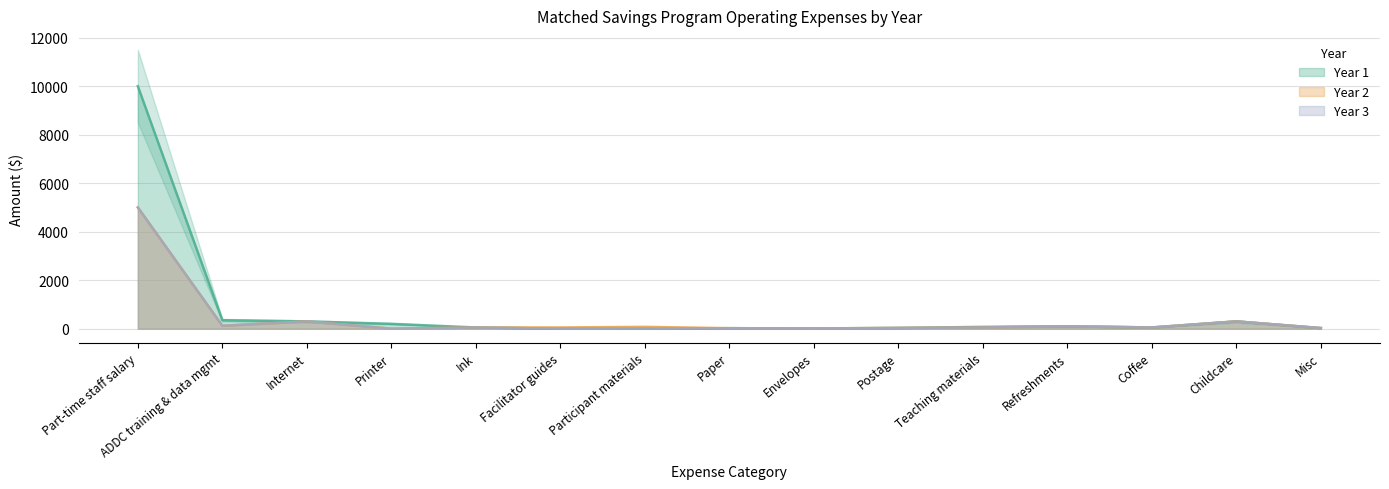

What is the difference between the second highest and second lowest values in the Year 1 series?

350